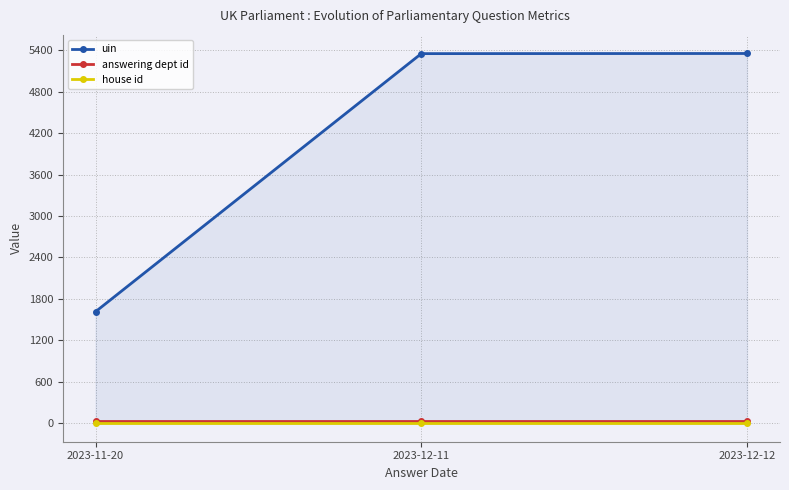

What position from the left is 2023-12-12?

3